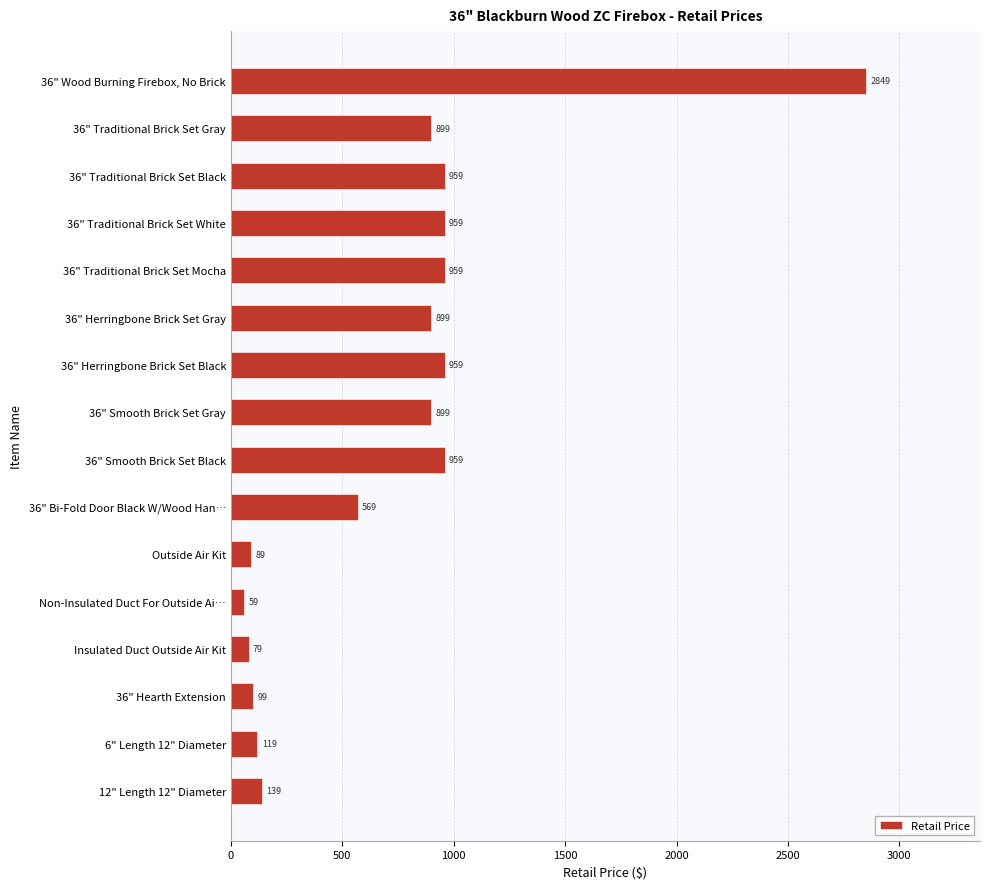

What is the ratio of the value at 36" Smooth Brick Set Black to the value at 36" Herringbone Brick Set Gray?

1.1